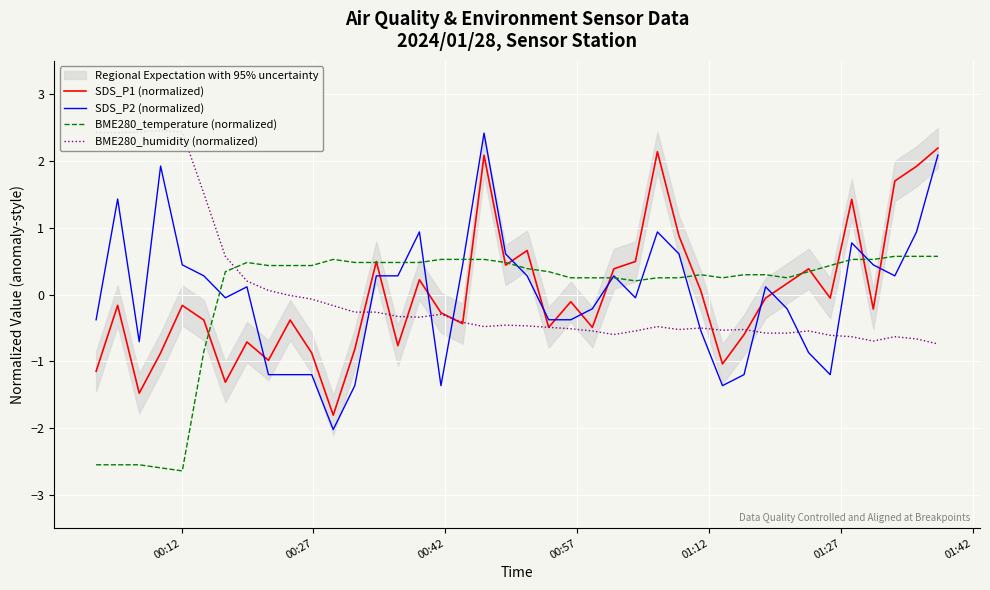

What is the highest value of the BME280_temperature (normalized) series?

0.6